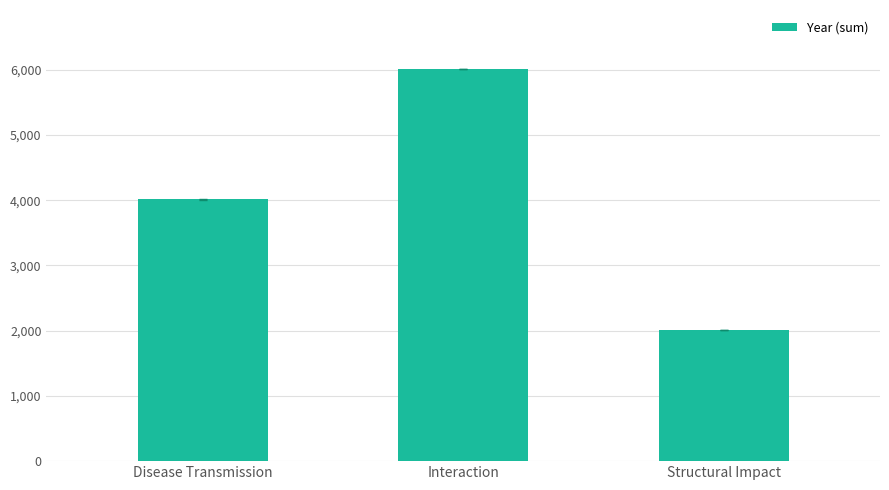

How many data points does each series have?

3